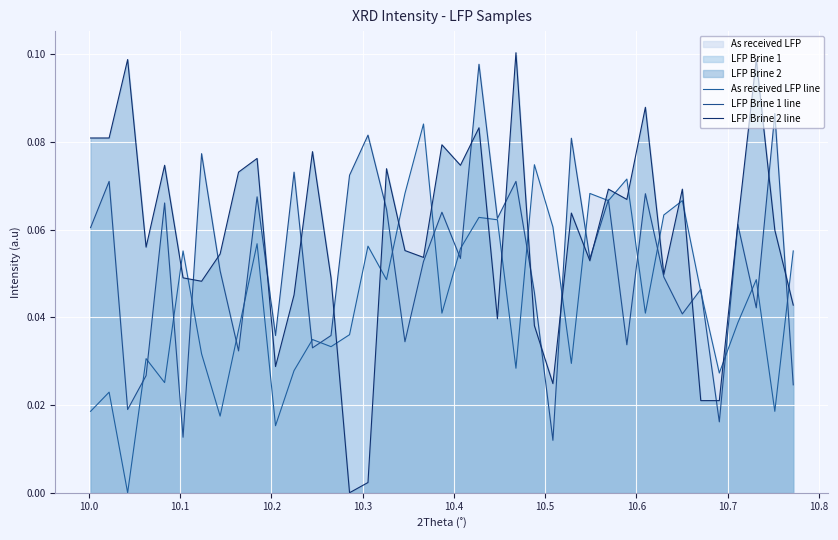

Which series has the largest total across all categories?

LFP Brine 2 line